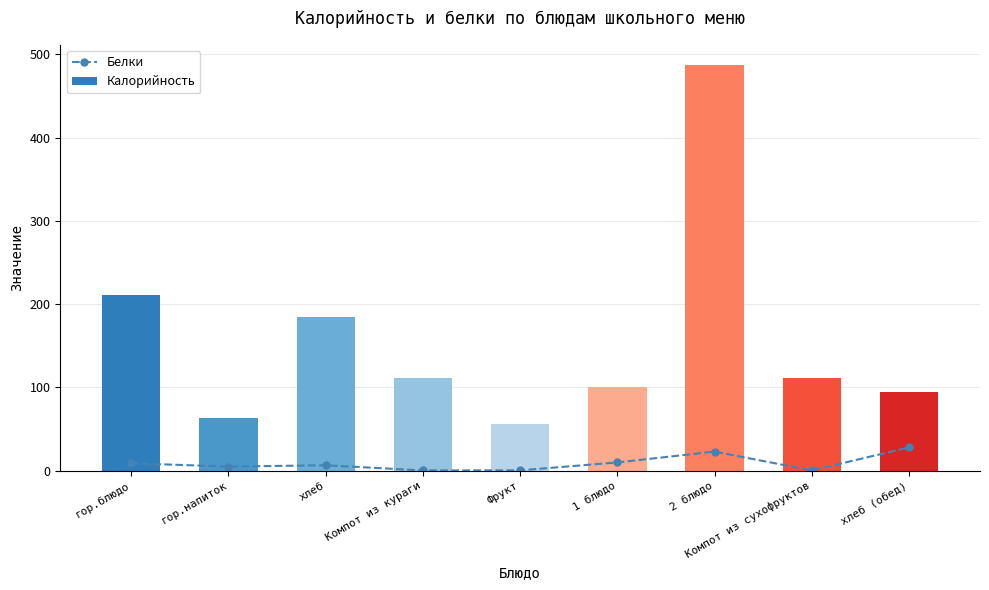

At which label does Калорийность reach its minimum?

Фрукт